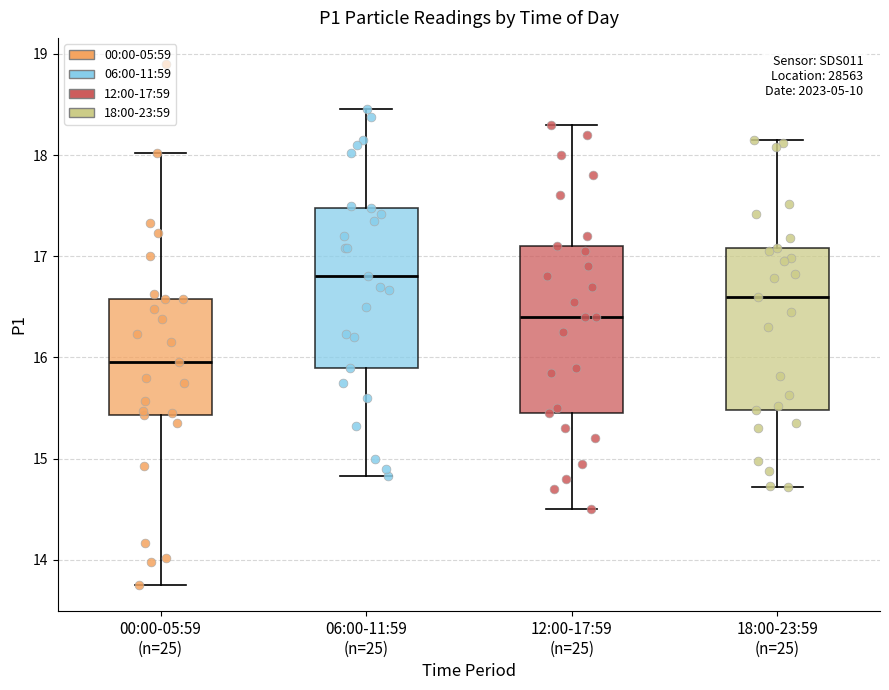

Reading left to right, read every box against the y-axis: the position of its median line, the range the box covers, and the ends of its whiskers. The values are not printed on the chart, so give them approximately, as read against the axis.

00:00-05:59 (n=25): median 16.0, box 15.4 to 16.6, whiskers 13.8 to 18.0
06:00-11:59 (n=25): median 16.8, box 15.9 to 17.5, whiskers 14.8 to 18.5
12:00-17:59 (n=25): median 16.4, box 15.5 to 17.1, whiskers 14.5 to 18.3
18:00-23:59 (n=25): median 16.6, box 15.5 to 17.1, whiskers 14.7 to 18.2